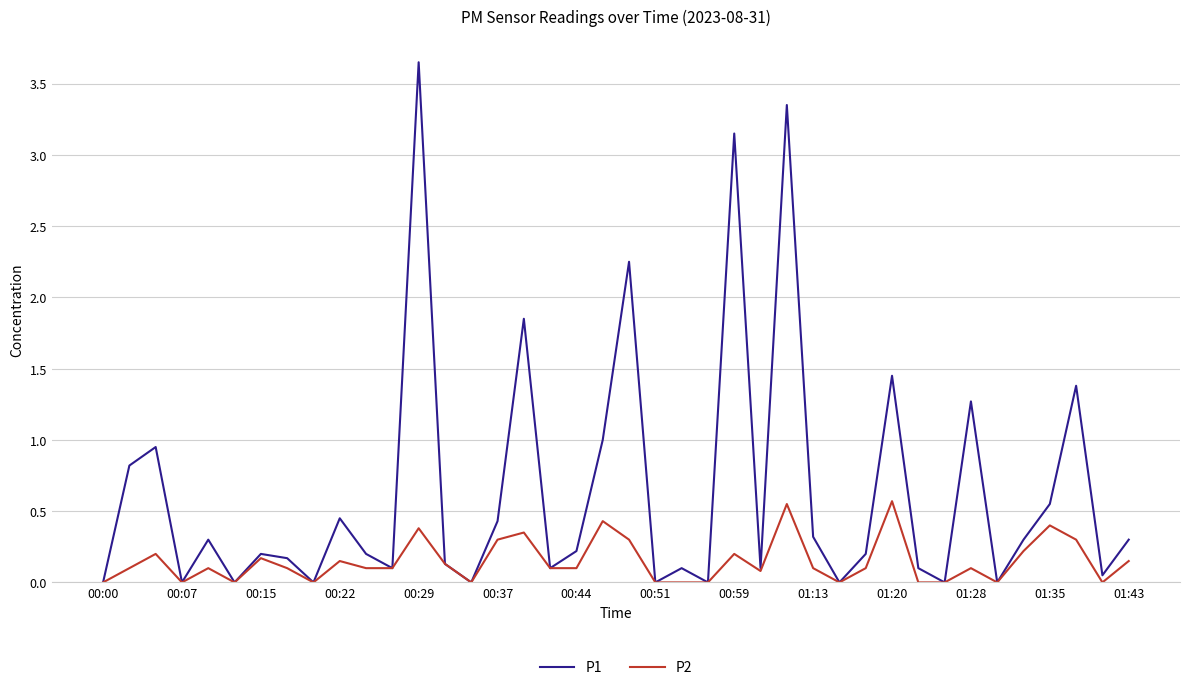

Which series has the widest spread of values?

P1